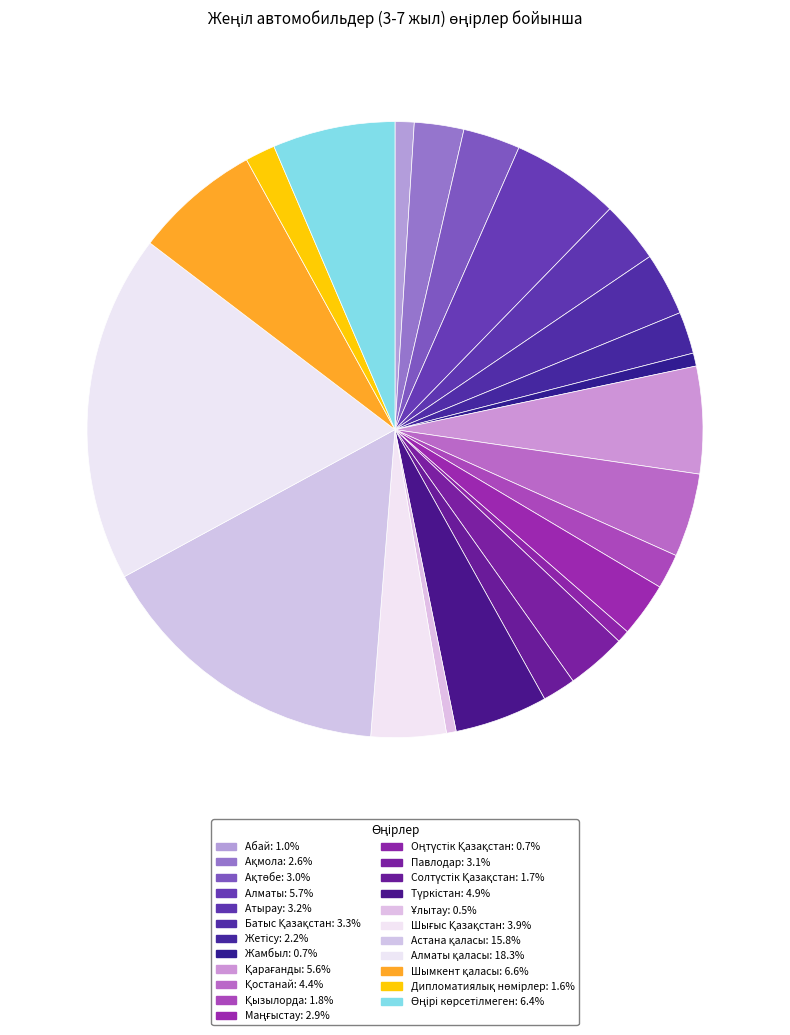

To the nearest percent, what is the difference between the largest and smallest slice percentages?

18%